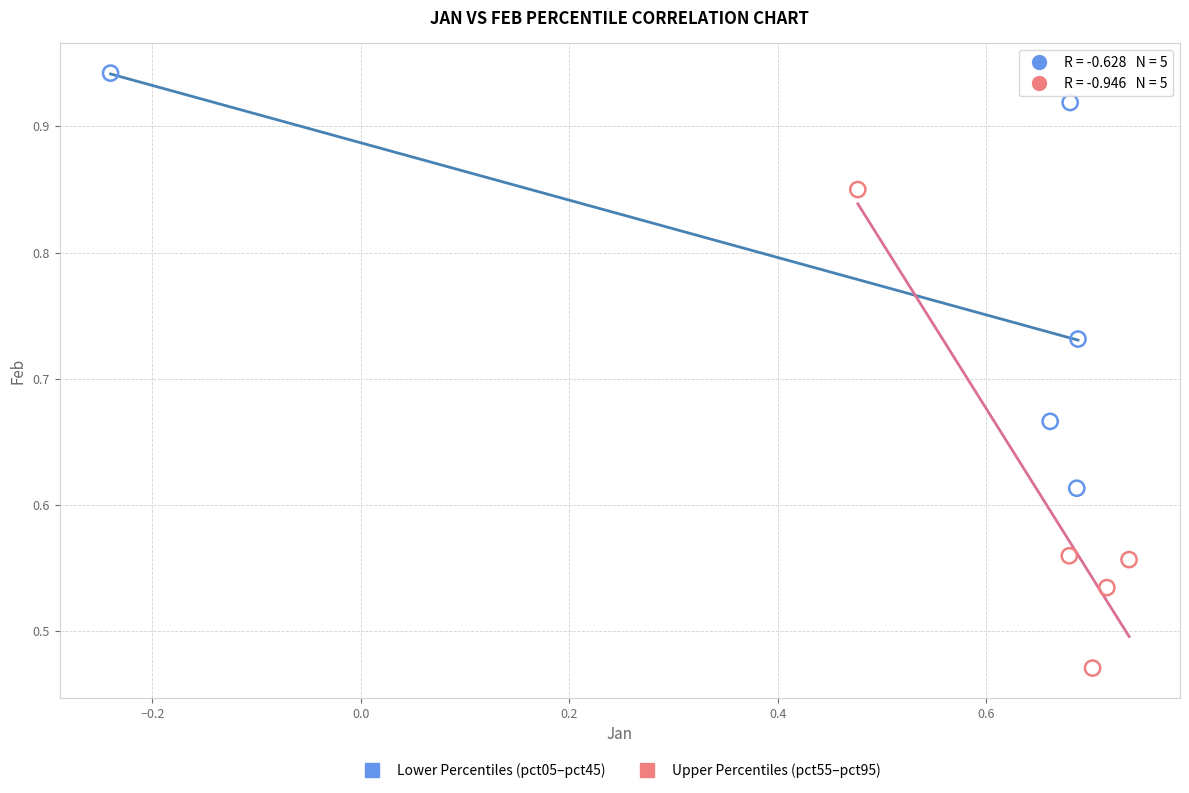

Which series contains the lowest Y value?

Upper Percentiles (pct55–pct95)